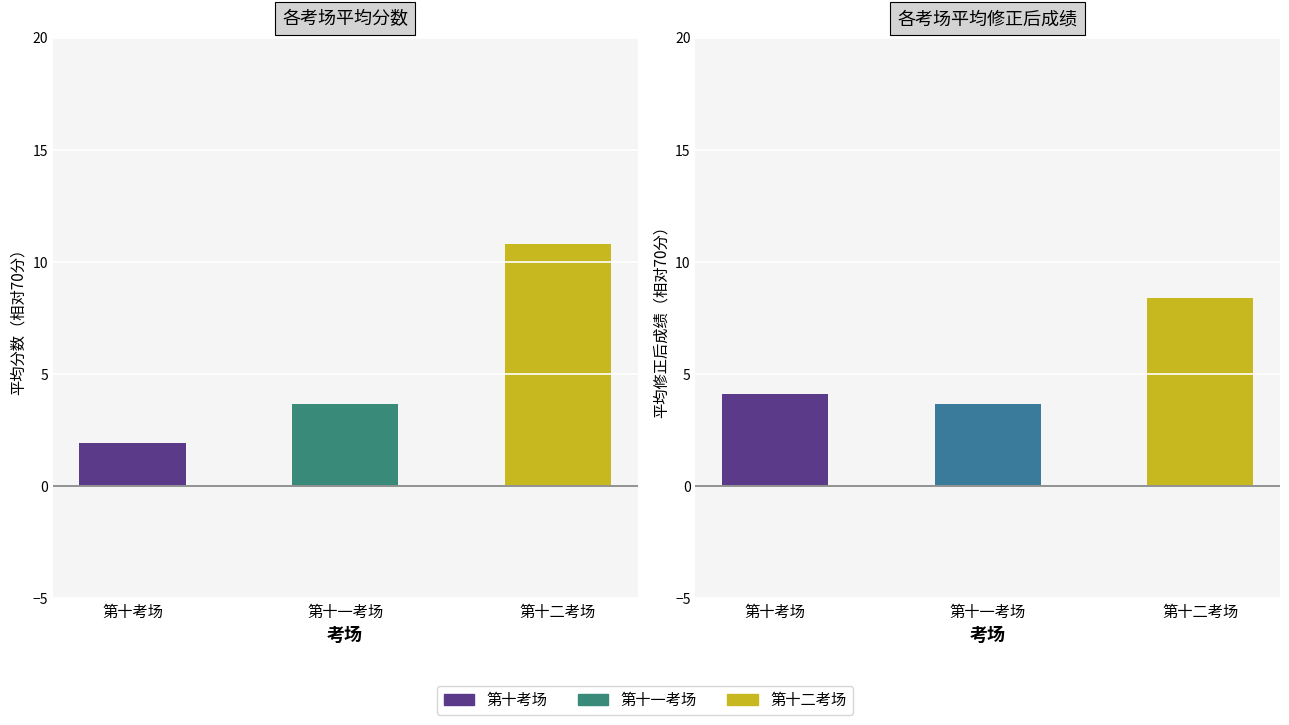

List the series in order of their overall mean, lowest first.

平均修正后成绩, 平均分数